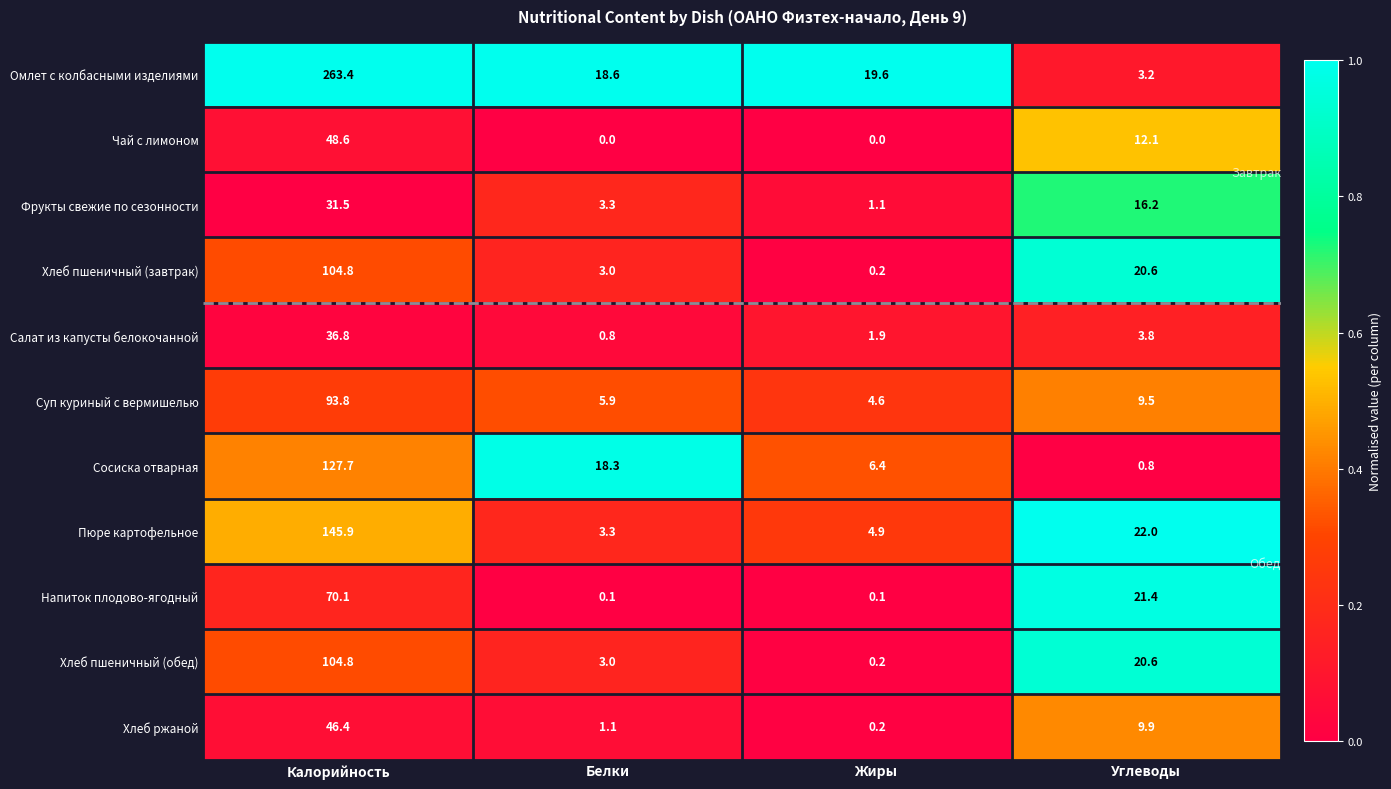

At which category does the chart reach its peak across all series?

Калорийность